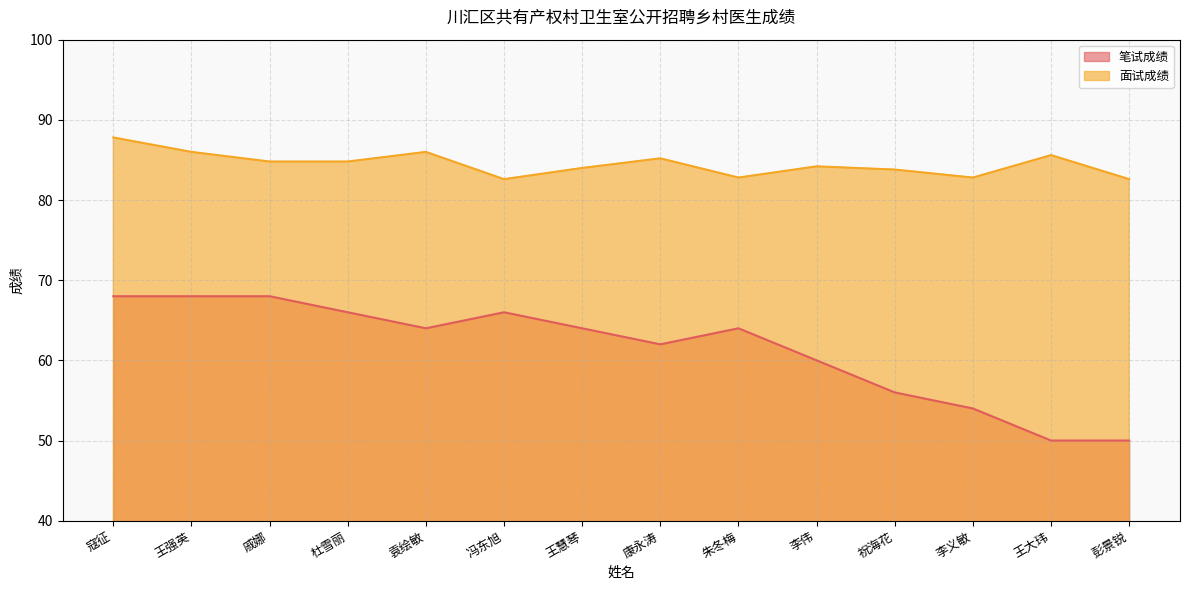

Rank the categories by 笔试成绩 value from lowest to highest.

王大玮, 彭景锐, 李义敏, 祝海花, 李伟, 康永涛, 袁绘敏, 王慧琴, 朱冬梅, 杜雪丽, 冯东旭, 寇征, 王强英, 戚娜